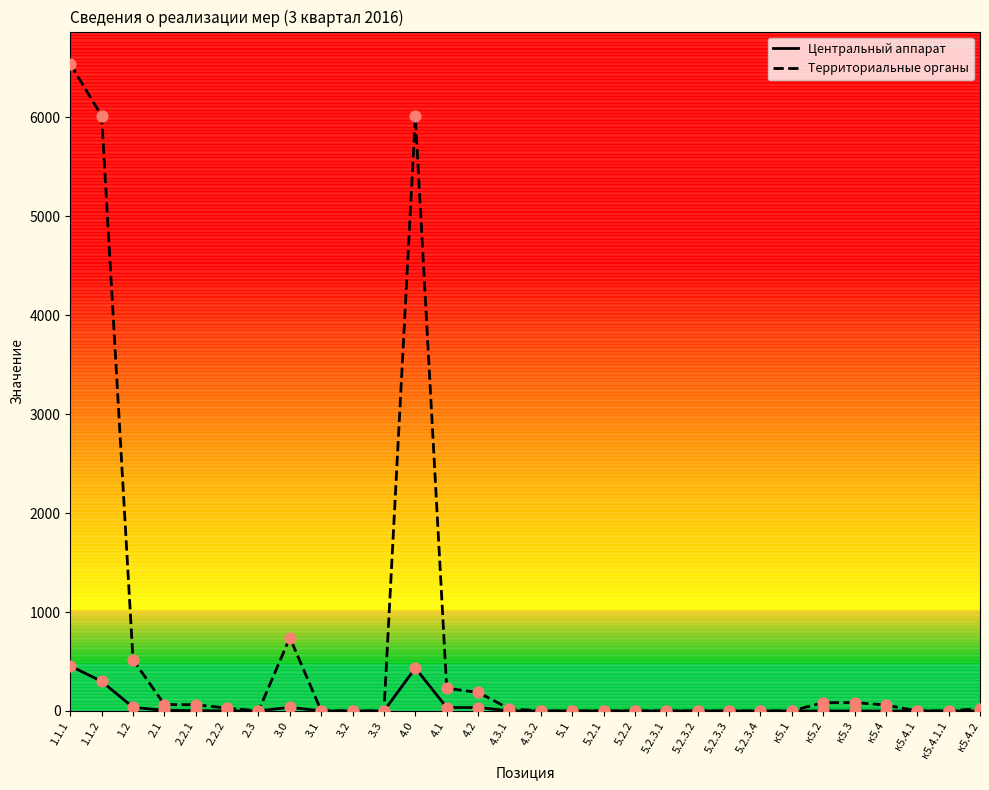

At how many categories does at least one series exceed 5639?

3